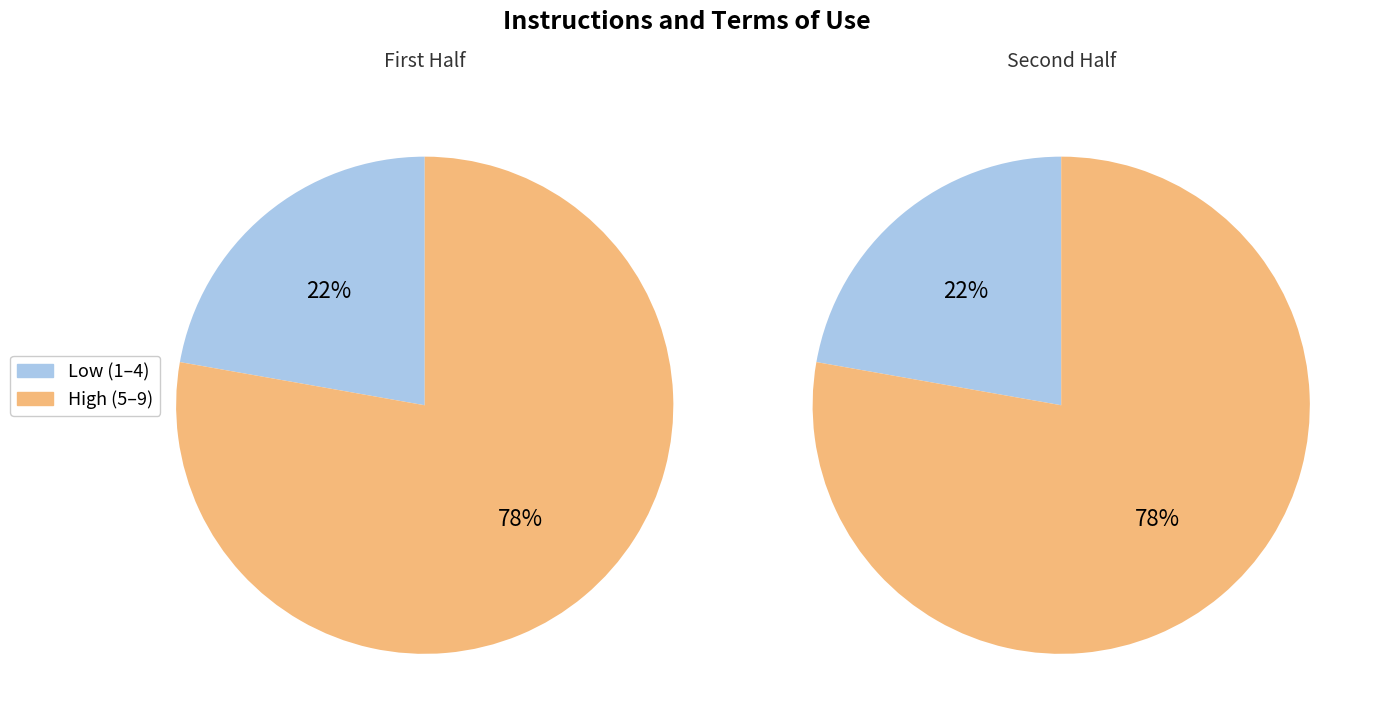

Does 2 represent more than half of the total?

No